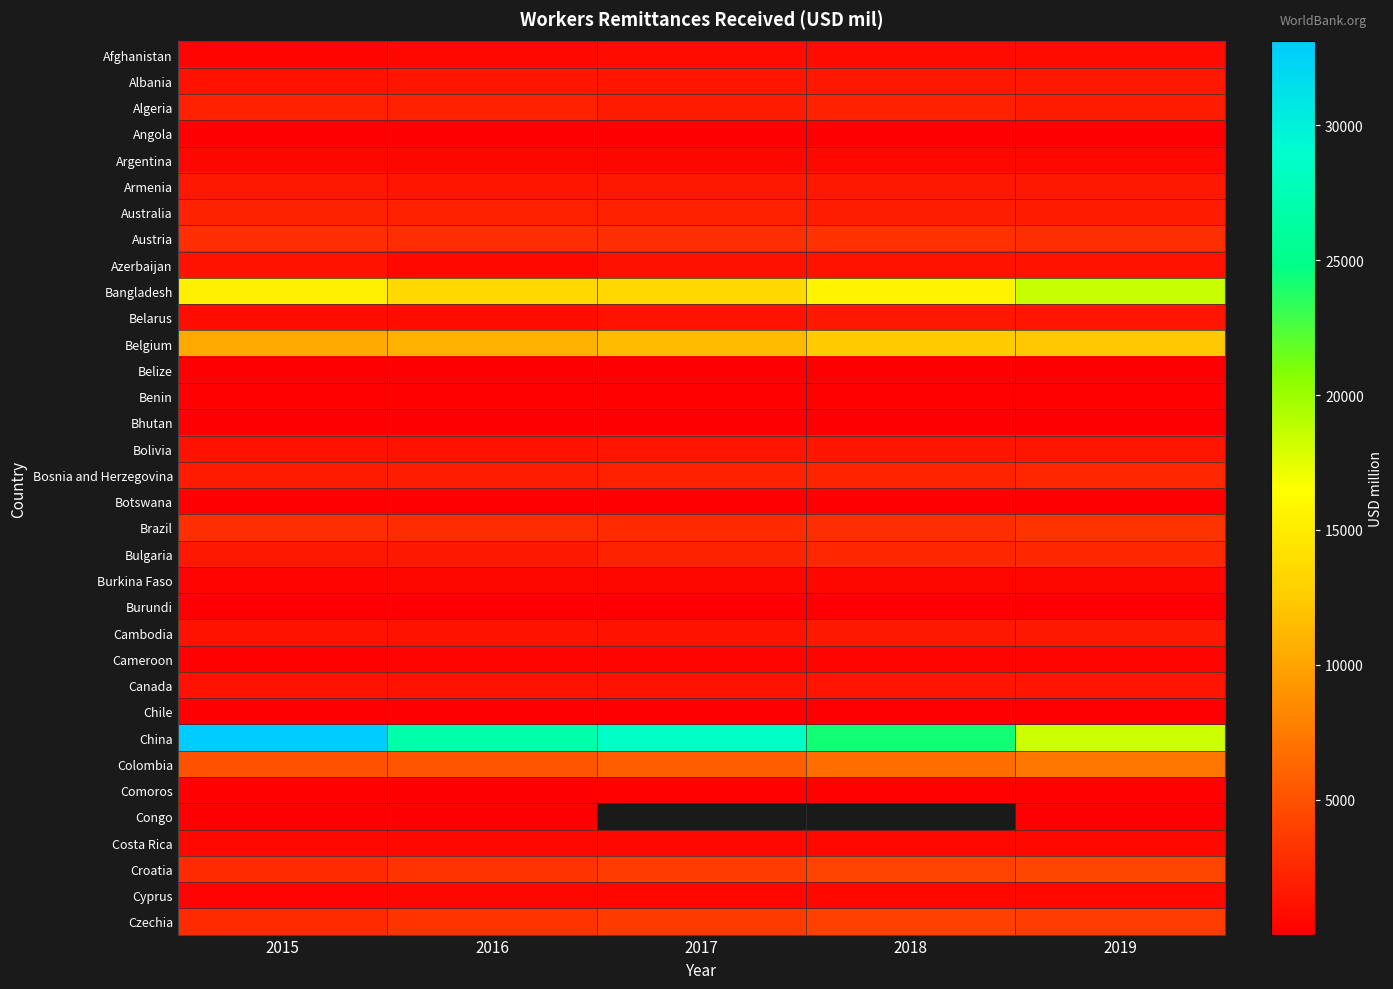

The Bangladesh series shows 15566.2 at 2018. True or false?

True